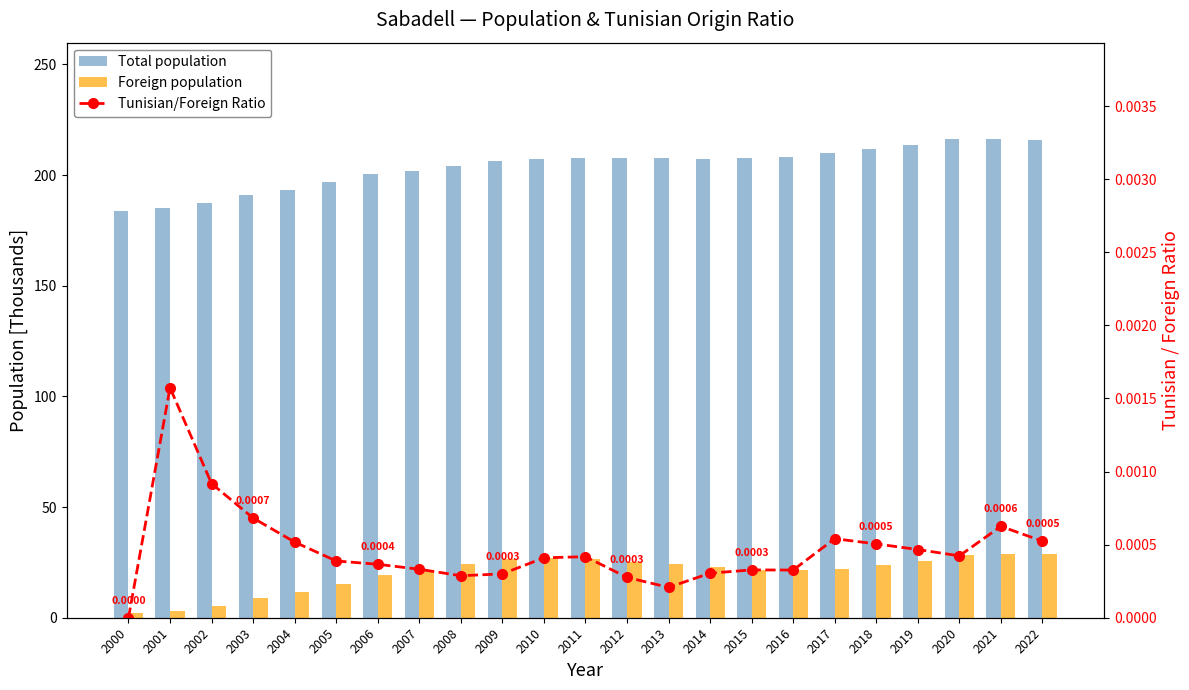

Read the Foreign population value at 2011.

26.3